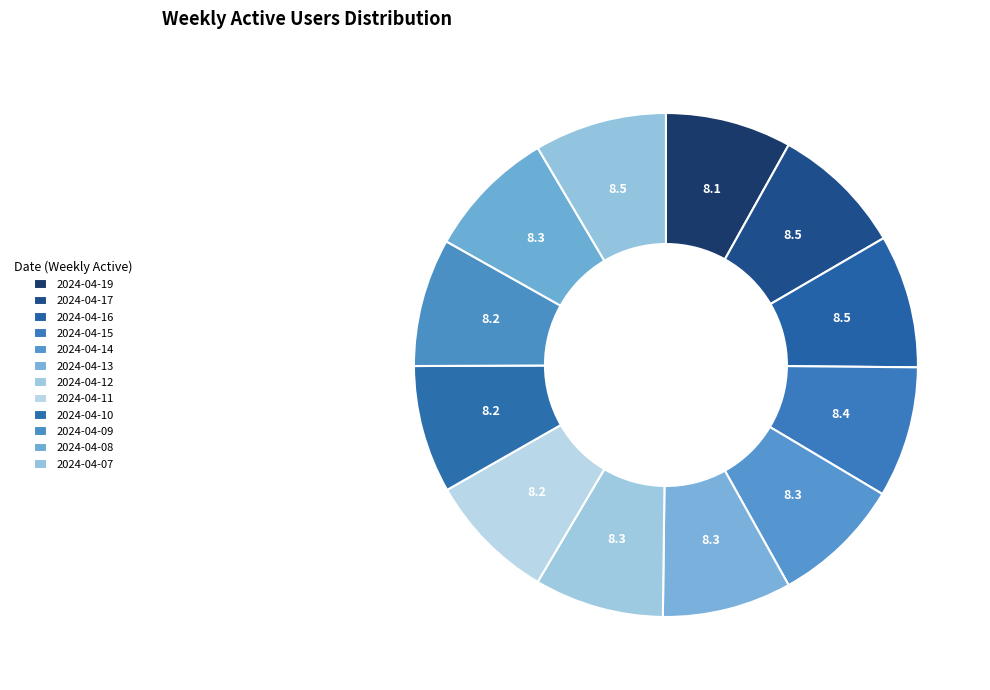

To the nearest percent, what percentage of the pie is 2024-04-11?

8%